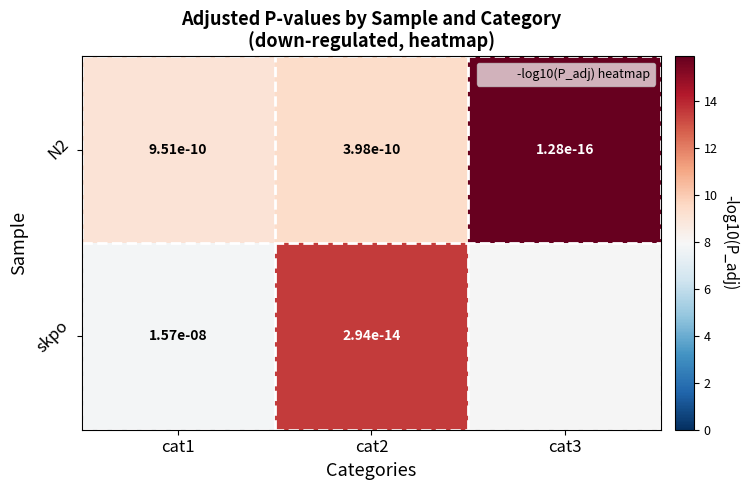

Is it true that N2 equals 15.9 at cat3?

True